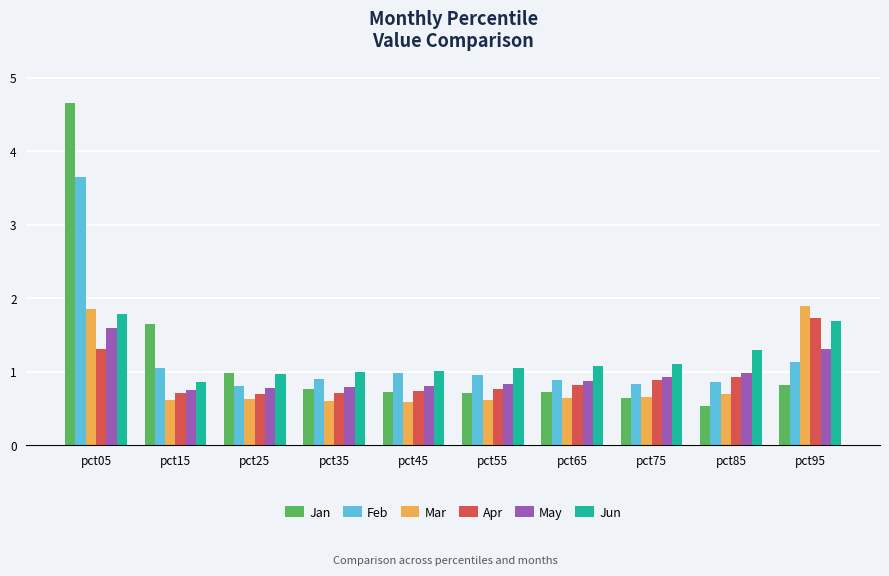

What is the total value across all series at pct75?

5.0